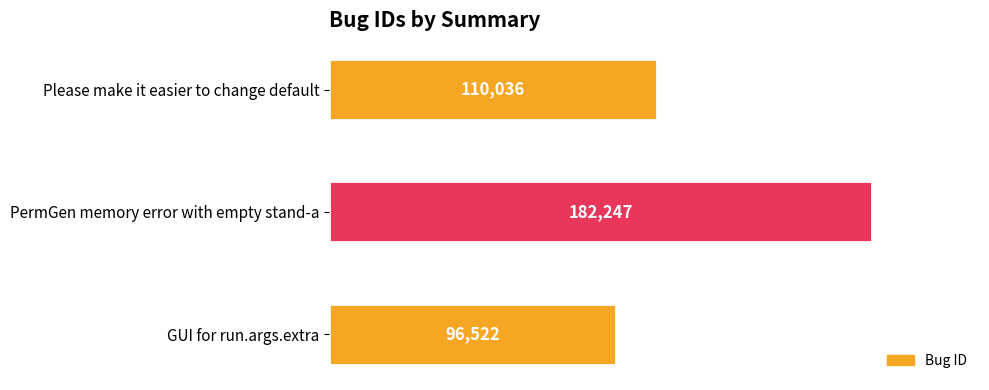

At which category does the chart reach its peak across all series?

PermGen memory error with empty stand-a